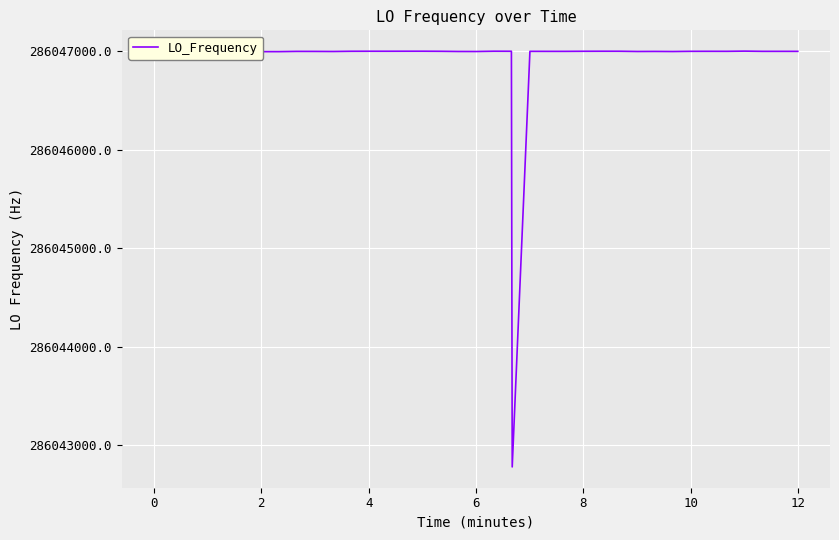

What is the maximum value shown in the chart?

286047002.1